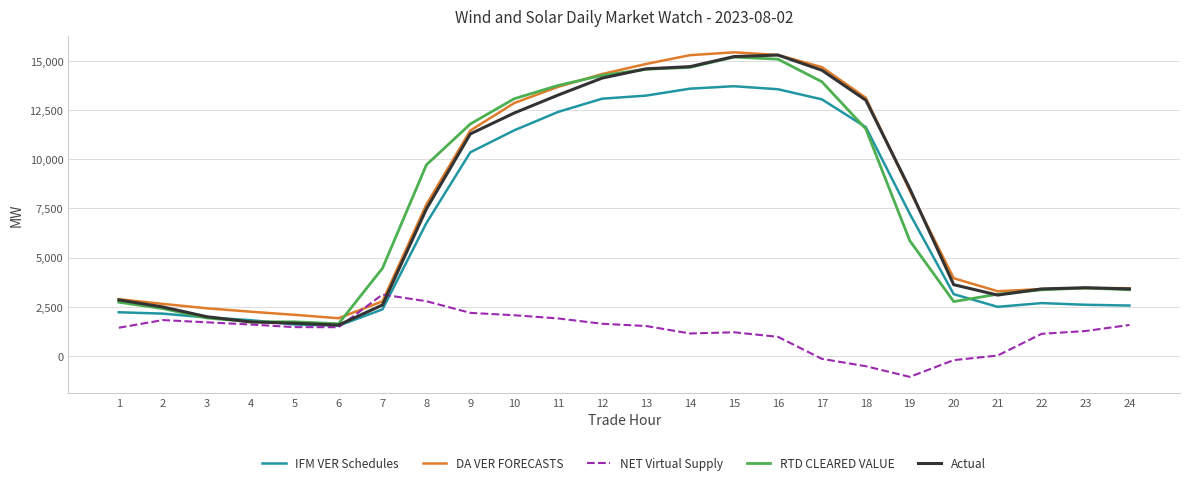

What is the difference between the second highest and second lowest values in the Actual series?

13545.6